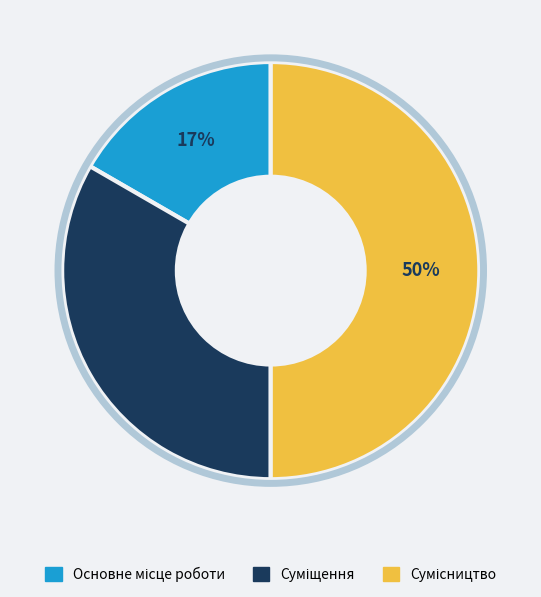

To the nearest percent, what is the average slice percentage?

33%